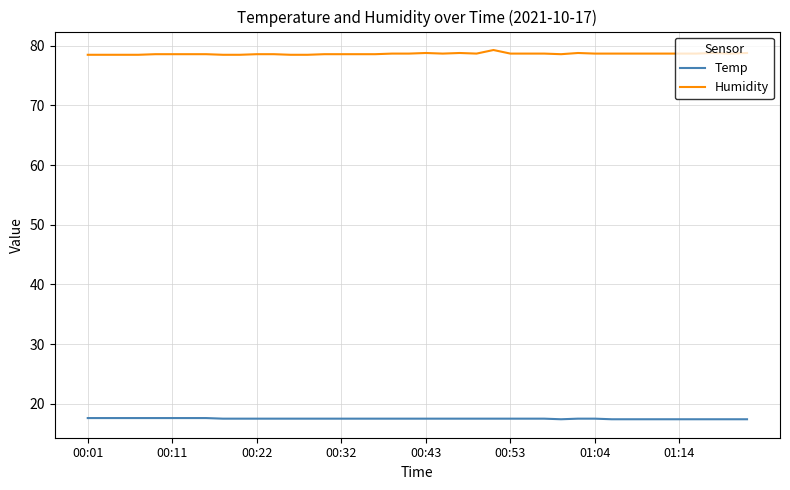

What is the highest value of the Temp series?

17.6